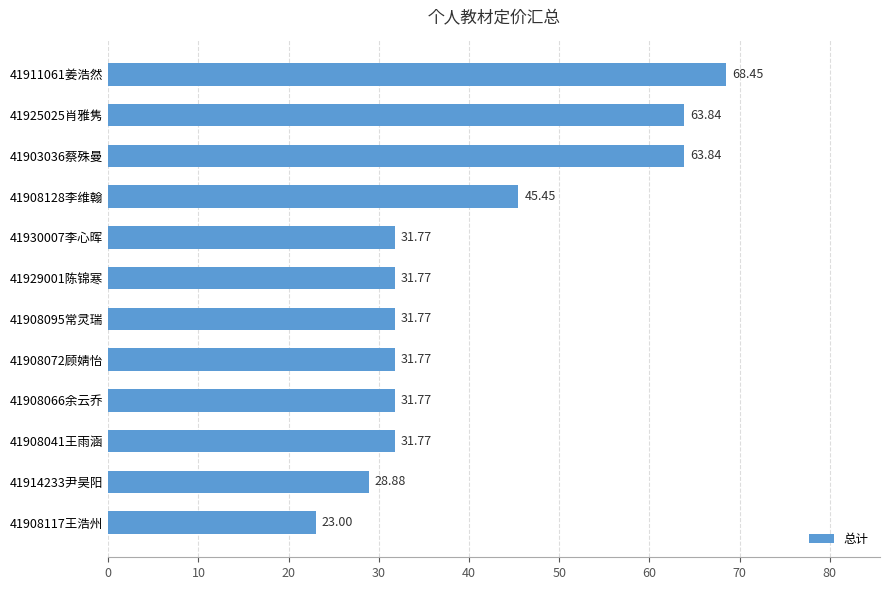

What is the average value?

40.3